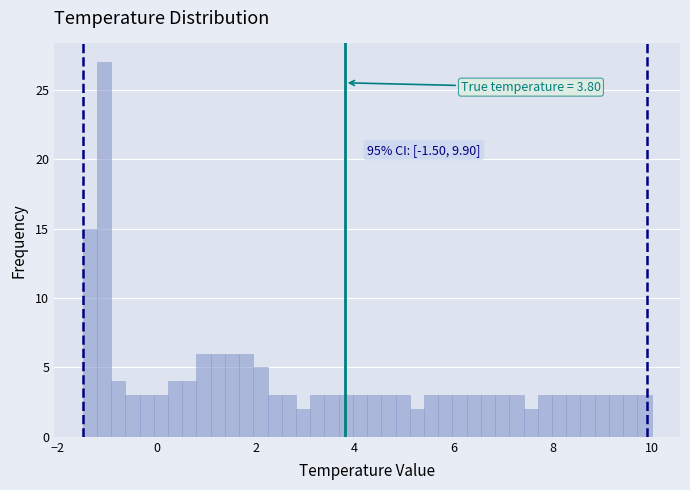

Read against the x-axis, roughly where is the centre of the tallest bar?

-1.0